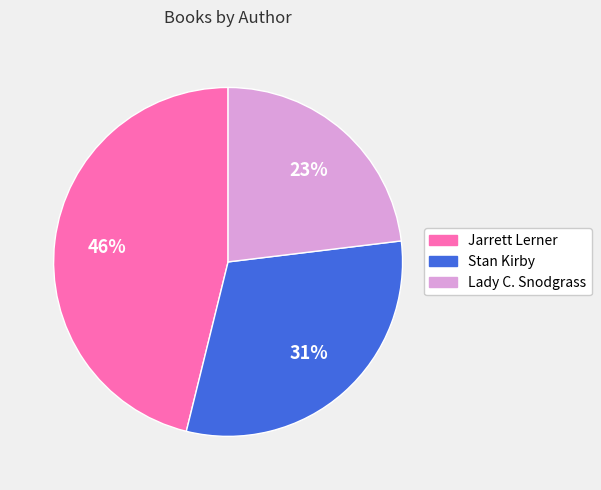

Is it true that Stan Kirby is 31% of the pie?

True